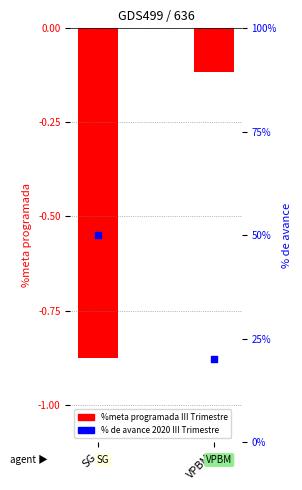

Which series reaches the maximum Y coordinate?

% de avance 2020 III Trimestre